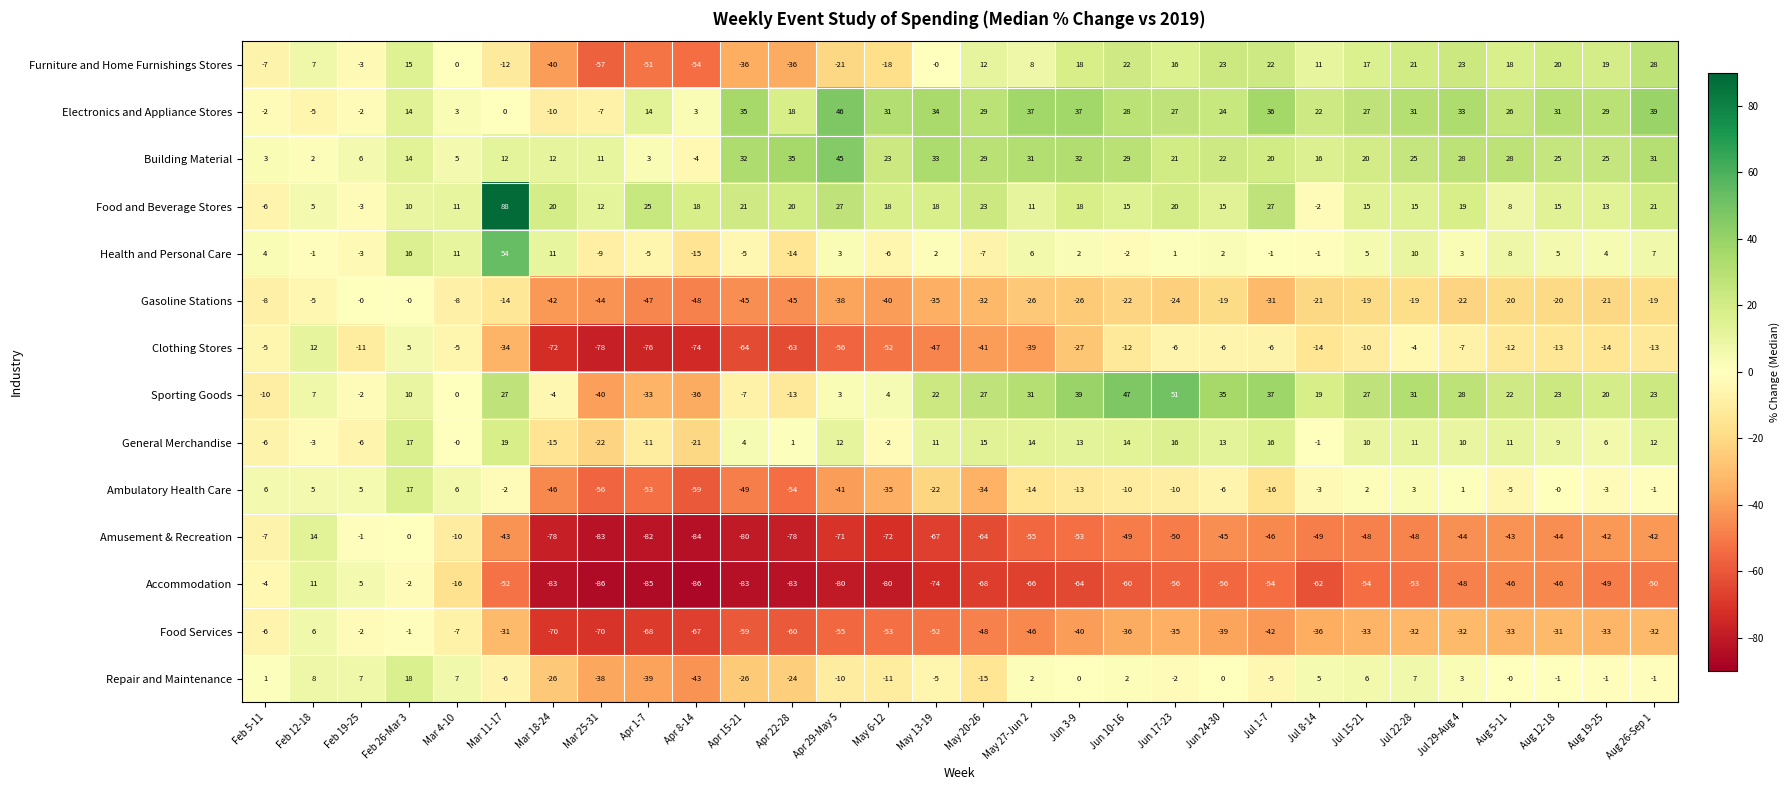

The Repair and Maintenance series shows 2 at Jun 10-16. True or false?

True